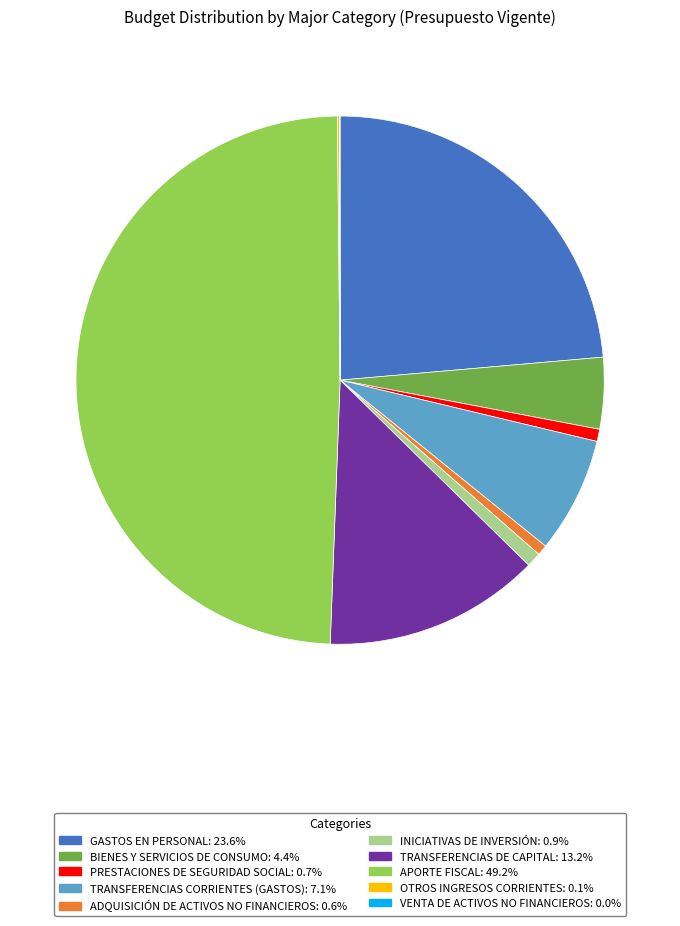

The PRESTACIONES DE SEGURIDAD SOCIAL slice represents 11% of the pie. True or false?

False